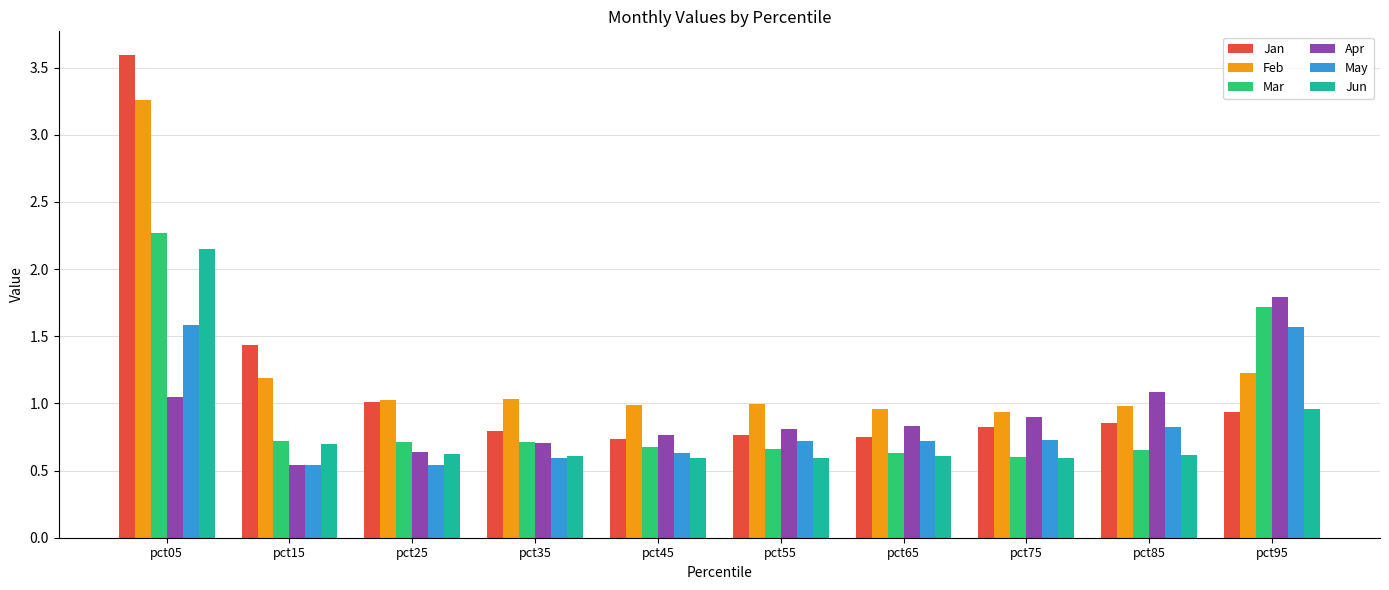

What is the difference between the May values at pct15 and pct75?

0.2